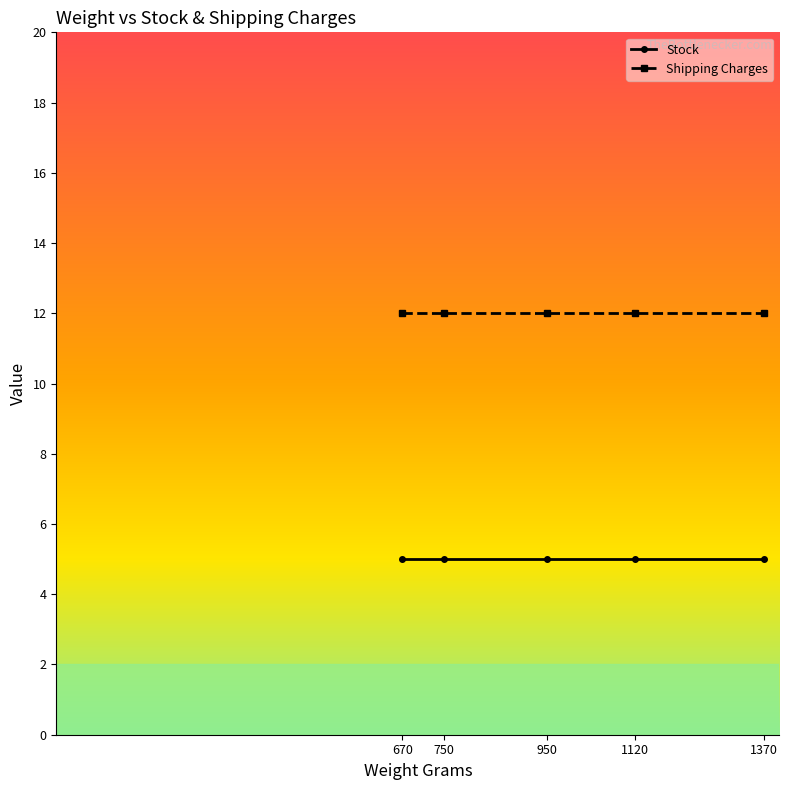

What is the greatest value displayed?

12